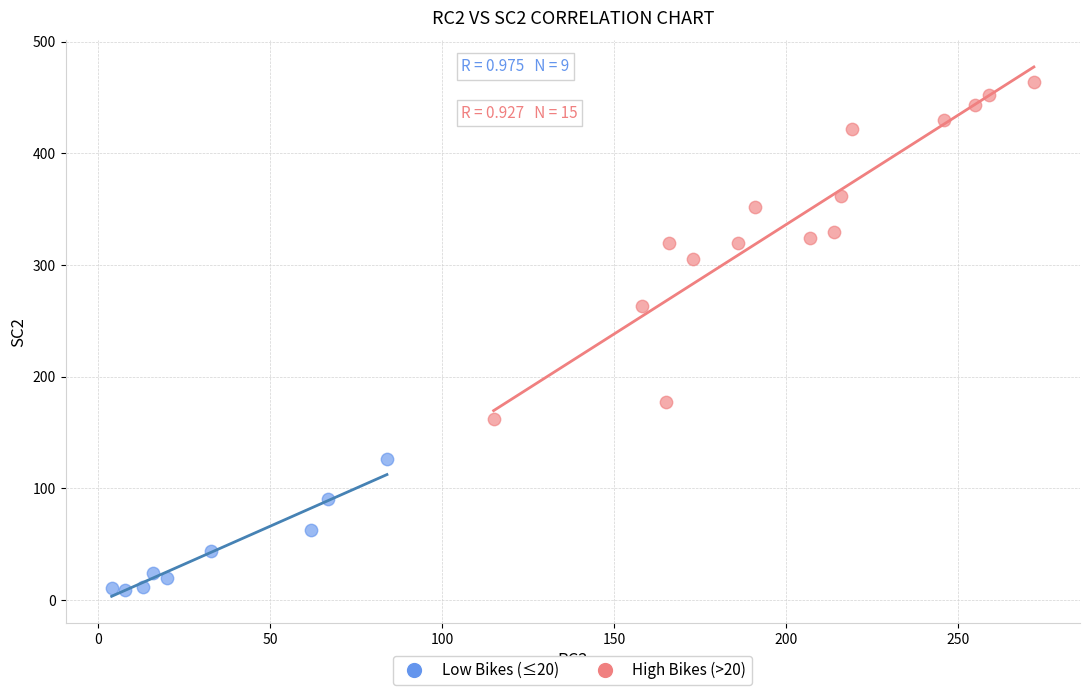

Which series has the largest Y range (max minus min)?

High Bikes (>20)